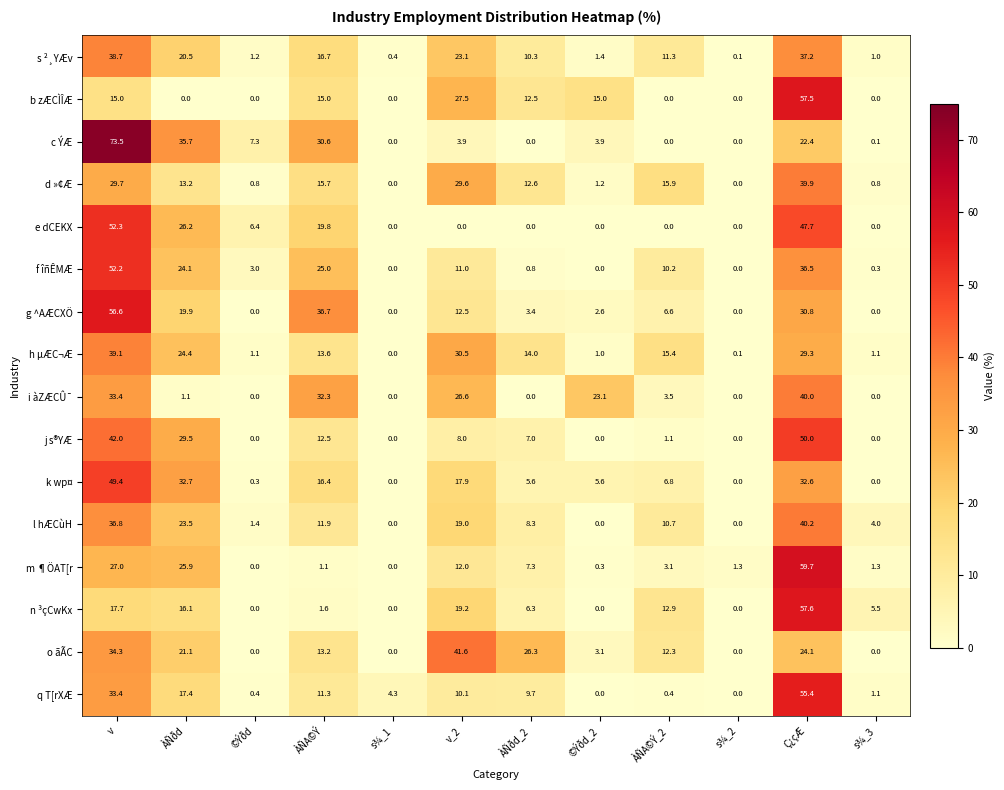

How many categories are shown in the chart?

12